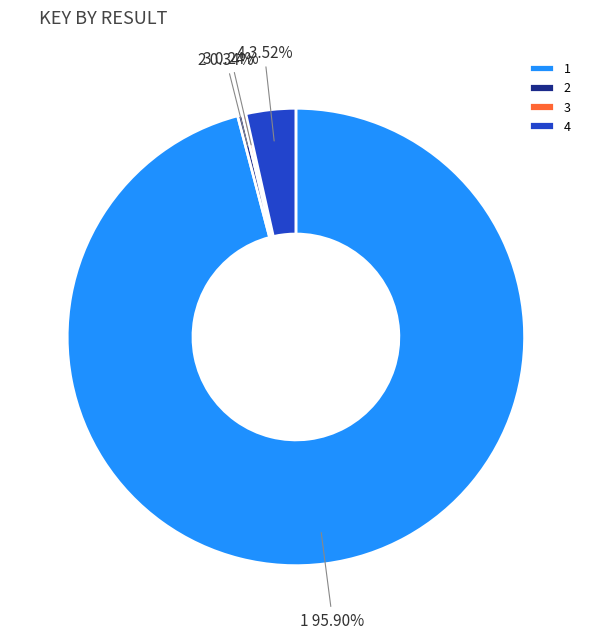

What is the majority slice?

1